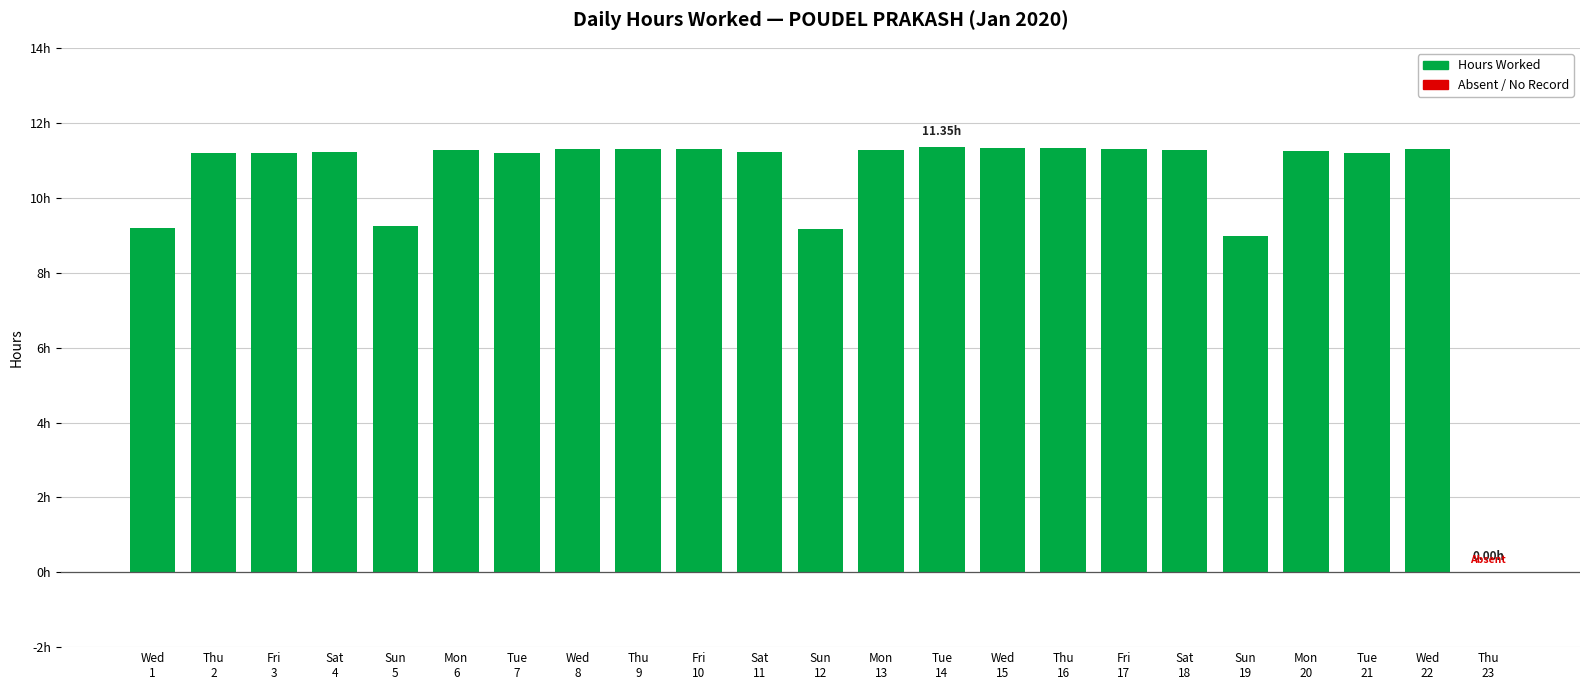

What is the sum of all values?

239.5